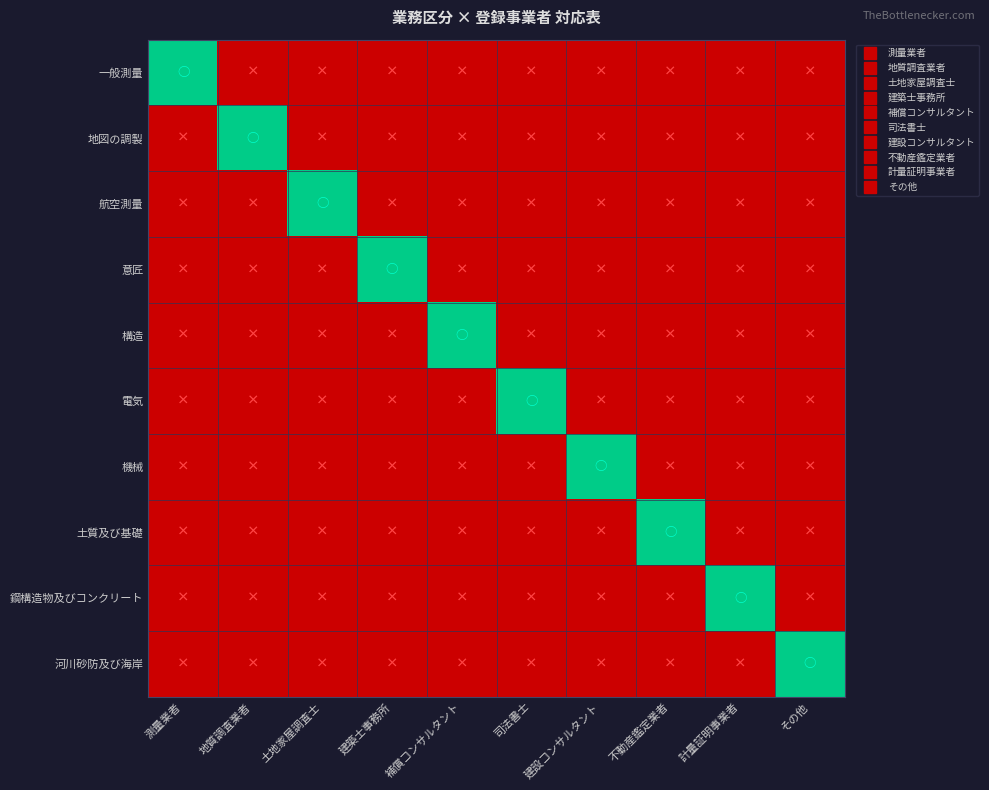

At how many categories does at least one series exceed 0?

10